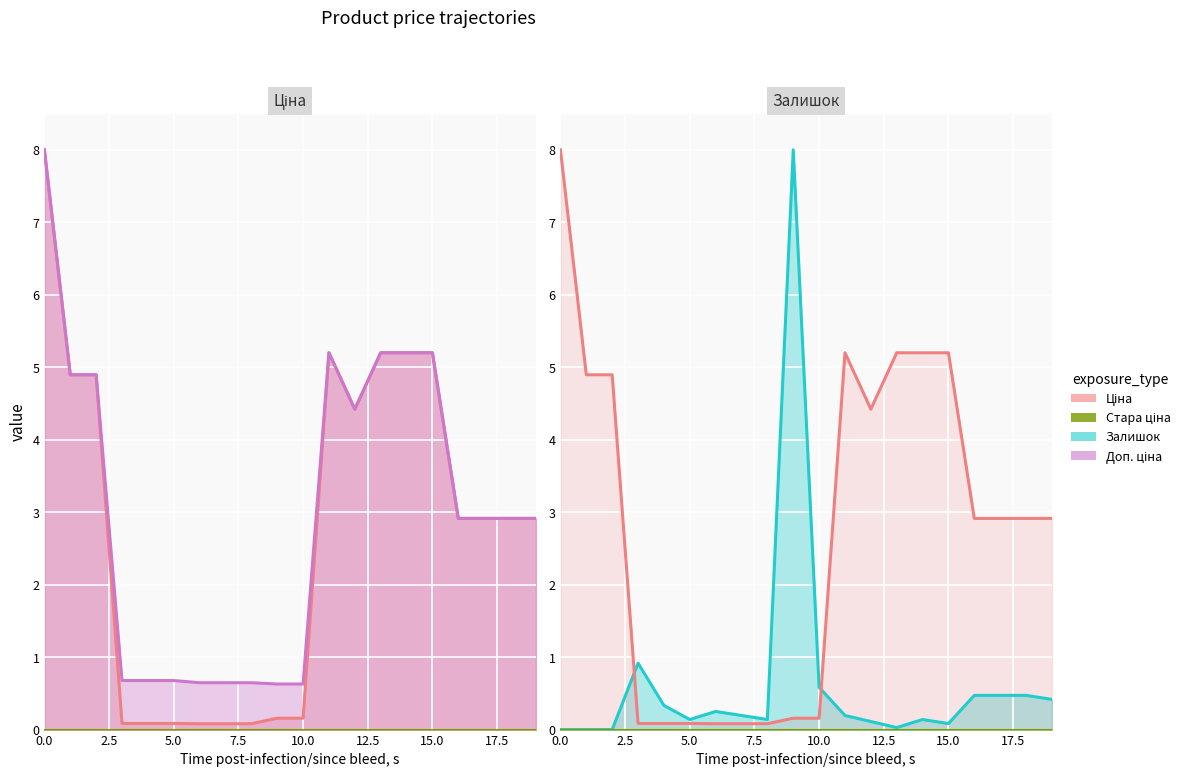

Is the value of Залишок at 15 greater than the value of Ціна at 15?

No